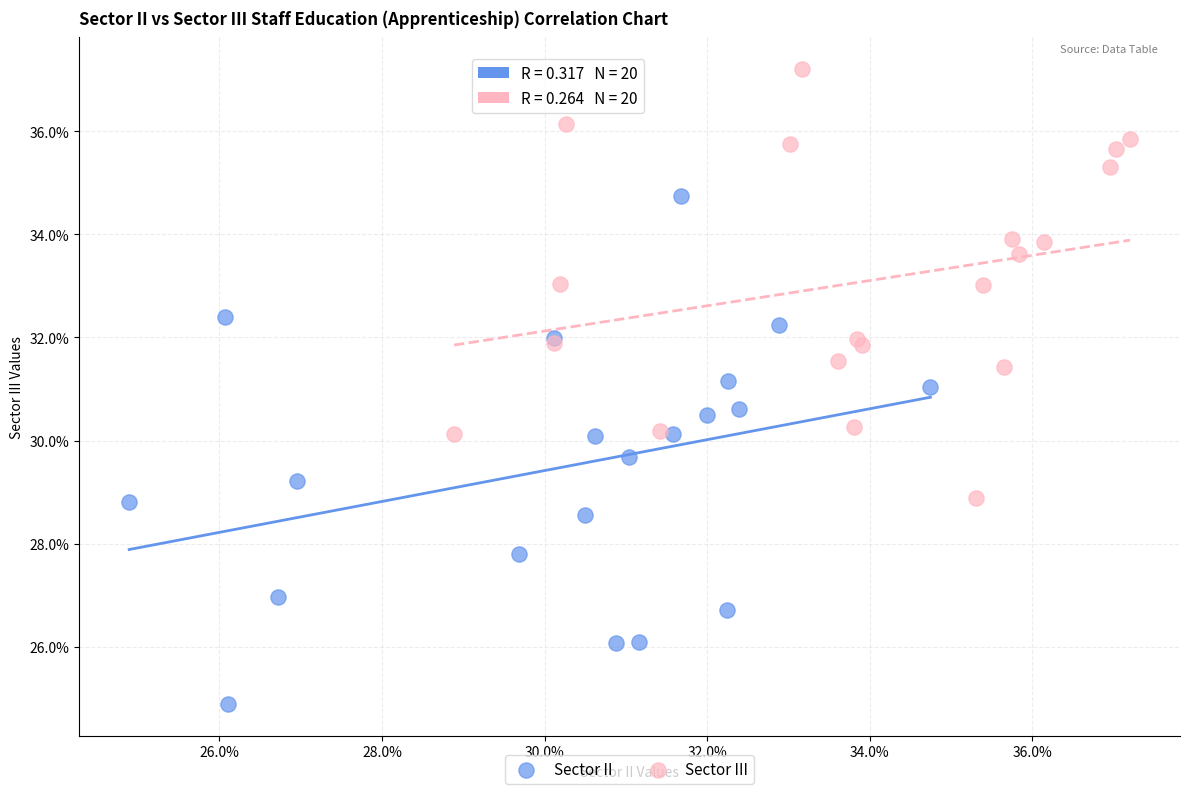

Which series reaches the maximum Y coordinate?

Sector III